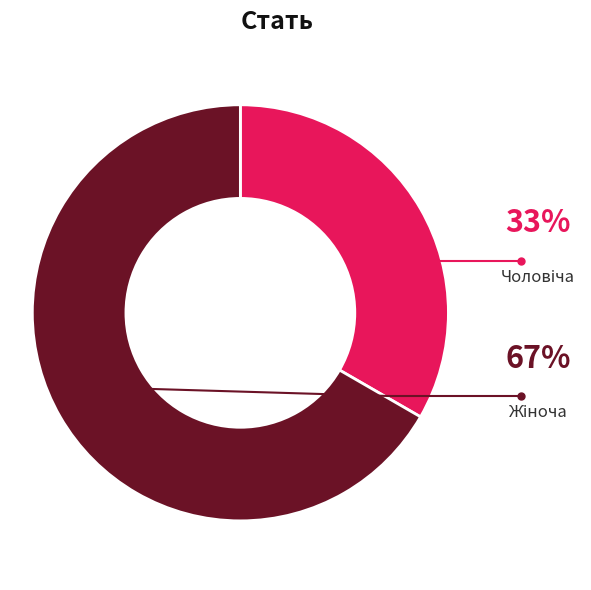

Does any single category account for the majority?

Yes